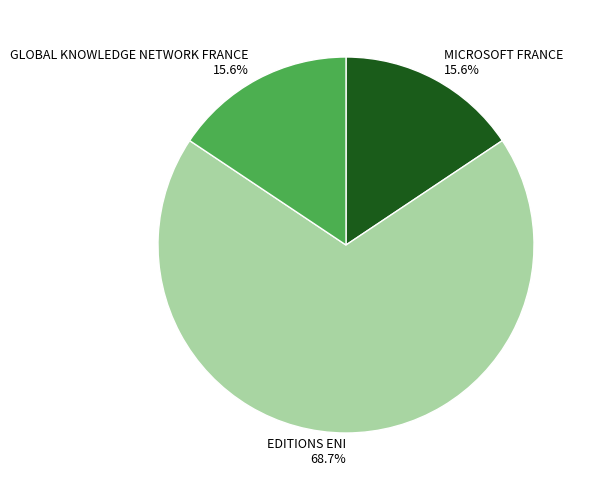

Which has a higher value, EDITIONS ENI or MICROSOFT FRANCE?

EDITIONS ENI